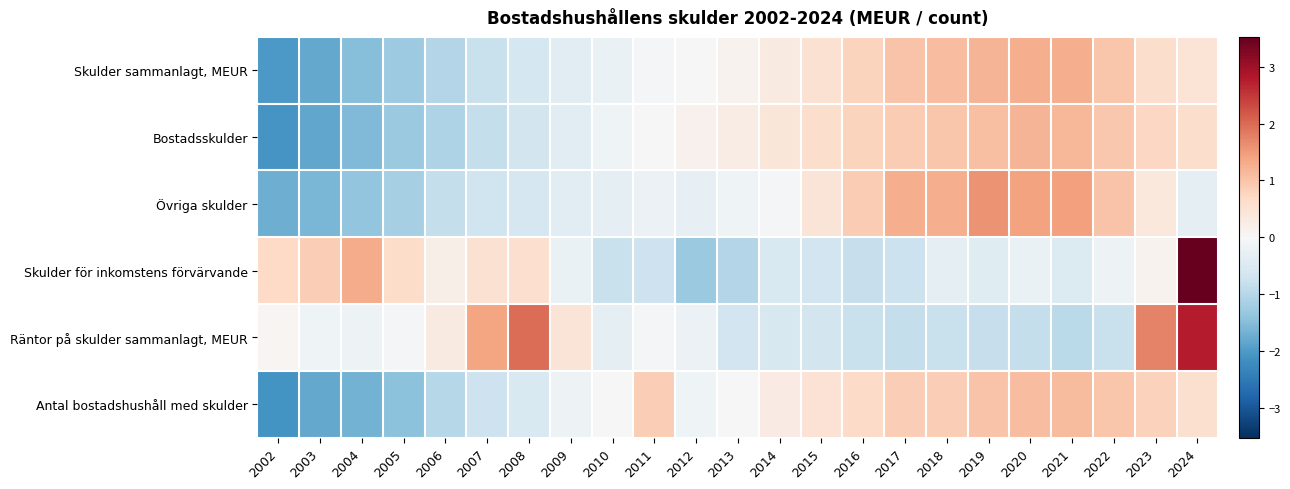

Reading left to right, transcribe all the data shown in this chart.

Skulder sammanlagt, MEUR: 2002=-2.0	2003=-1.8	2004=-1.5	2005=-1.3	2006=-1.0	2007=-0.8	2008=-0.6	2009=-0.4	2010=-0.2	2011=-0.1	2012=0.0	2013=0.1	2014=0.3	2015=0.5	2016=0.8	2017=1.0	2018=1.1	2019=1.2	2020=1.3	2021=1.3	2022=1.0	2023=0.6	2024=0.5
Bostadsskulder: 2002=-2.1	2003=-1.8	2004=-1.6	2005=-1.3	2006=-1.1	2007=-0.8	2008=-0.6	2009=-0.4	2010=-0.2	2011=-0.0	2012=0.2	2013=0.3	2014=0.4	2015=0.6	2016=0.8	2017=0.9	2018=1.0	2019=1.1	2020=1.2	2021=1.2	2022=1.0	2023=0.7	2024=0.6
Övriga skulder: 2002=-1.7	2003=-1.6	2004=-1.4	2005=-1.2	2006=-0.8	2007=-0.7	2008=-0.6	2009=-0.4	2010=-0.3	2011=-0.2	2012=-0.3	2013=-0.2	2014=-0.1	2015=0.5	2016=0.9	2017=1.3	2018=1.3	2019=1.6	2020=1.4	2021=1.5	2022=1.0	2023=0.4	2024=-0.4
Skulder för inkomstens förvärvande: 2002=0.7	2003=0.9	2004=1.3	2005=0.6	2006=0.2	2007=0.5	2008=0.6	2009=-0.2	2010=-0.8	2011=-0.7	2012=-1.3	2013=-1.0	2014=-0.5	2015=-0.7	2016=-0.8	2017=-0.7	2018=-0.3	2019=-0.4	2020=-0.2	2021=-0.5	2022=-0.2	2023=0.1	2024=3.5
Räntor på skulder sammanlagt, MEUR: 2002=0.1	2003=-0.2	2004=-0.2	2005=-0.1	2006=0.3	2007=1.4	2008=2.0	2009=0.4	2010=-0.3	2011=-0.0	2012=-0.2	2013=-0.7	2014=-0.6	2015=-0.6	2016=-0.8	2017=-0.8	2018=-0.8	2019=-0.8	2020=-0.8	2021=-1.0	2022=-0.8	2023=1.7	2024=2.8
Antal bostadshushåll med skulder: 2002=-2.1	2003=-1.8	2004=-1.7	2005=-1.4	2006=-1.0	2007=-0.7	2008=-0.5	2009=-0.2	2010=-0.0	2011=0.9	2012=-0.2	2013=0.0	2014=0.3	2015=0.5	2016=0.7	2017=0.9	2018=0.9	2019=1.0	2020=1.1	2021=1.1	2022=1.0	2023=0.8	2024=0.6